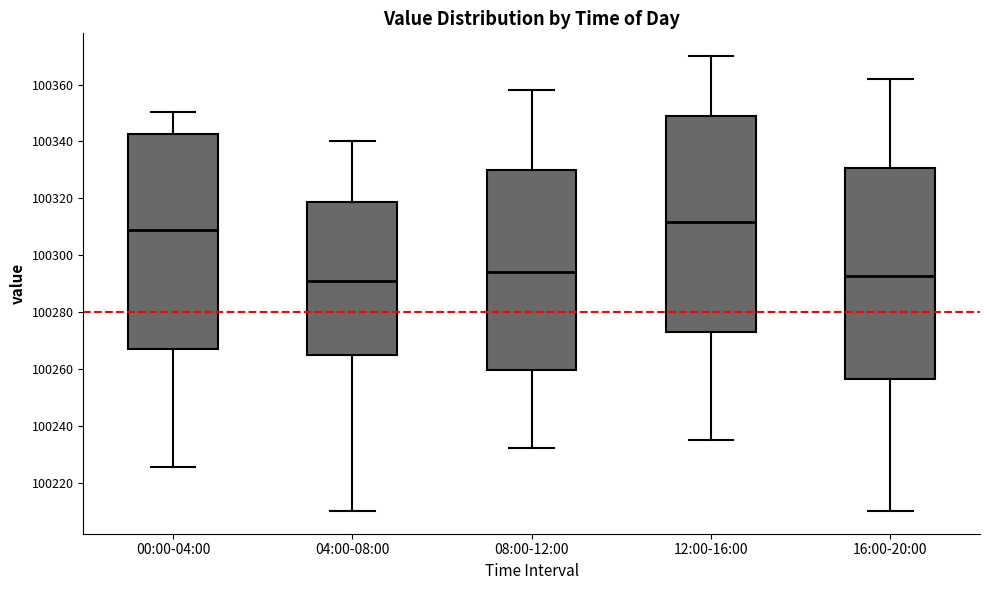

Reading left to right, transcribe this box plot: for each box, give where its median line is, the range the box spans, and where its two whiskers end, as read against the y-axis. The values are not printed on the chart, so give them approximately, as read against the axis.

00:00-04:00: median 100308, box 100268 to 100342, whiskers 100226 to 100350
04:00-08:00: median 100292, box 100266 to 100318, whiskers 100210 to 100340
08:00-12:00: median 100294, box 100260 to 100330, whiskers 100232 to 100358
12:00-16:00: median 100312, box 100274 to 100350, whiskers 100236 to 100370
16:00-20:00: median 100292, box 100256 to 100330, whiskers 100210 to 100362